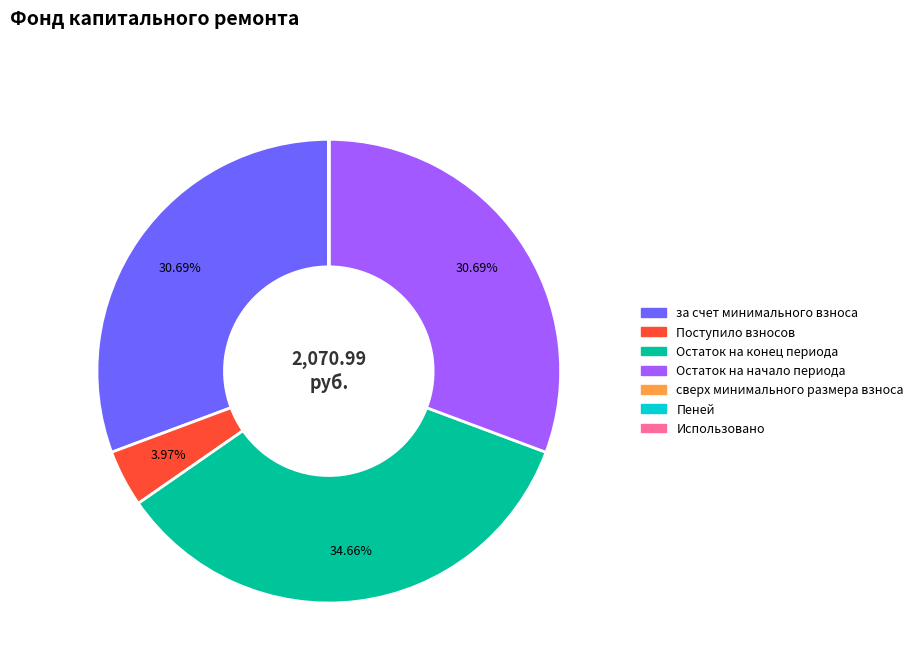

Is there a majority slice in this chart?

No